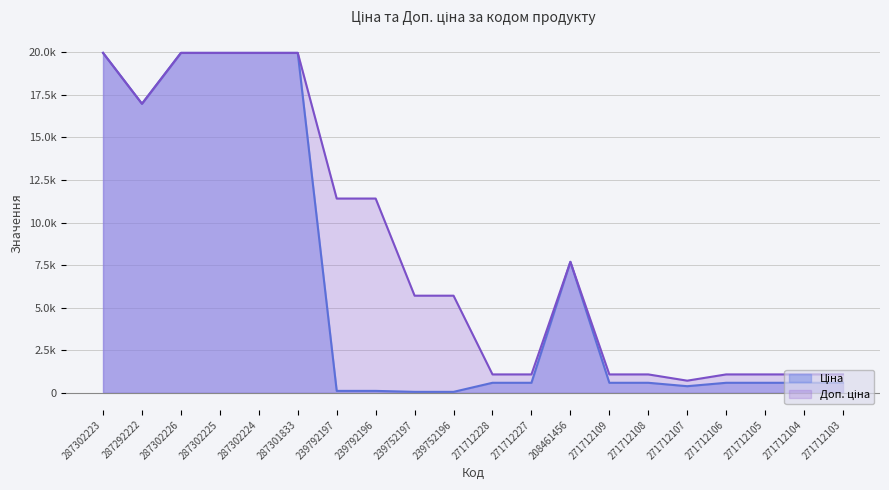

What are all the series names shown in the legend?

Ціна, Доп. ціна